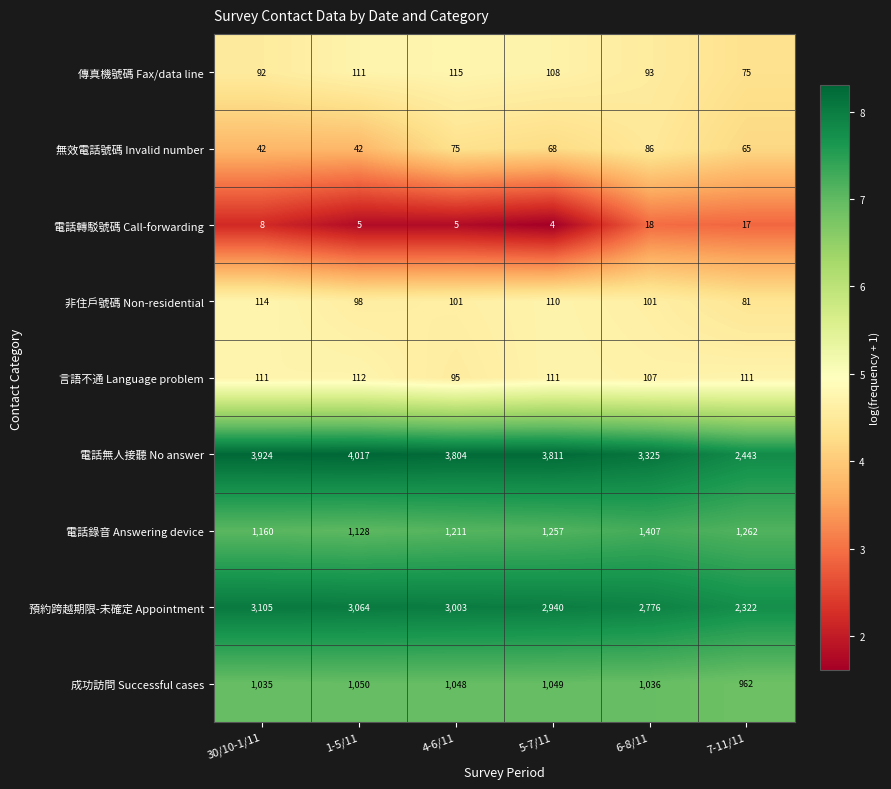

Count the number of categories in the chart.

6